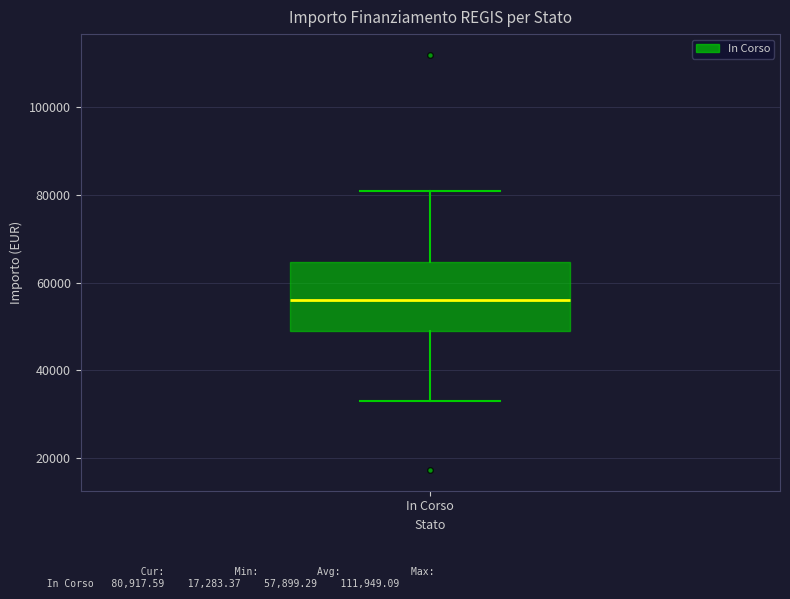

Where is the lower edge of the box for In Corso on the y-axis? The values are not printed on the chart, so give them approximately, as read against the axis.

50000